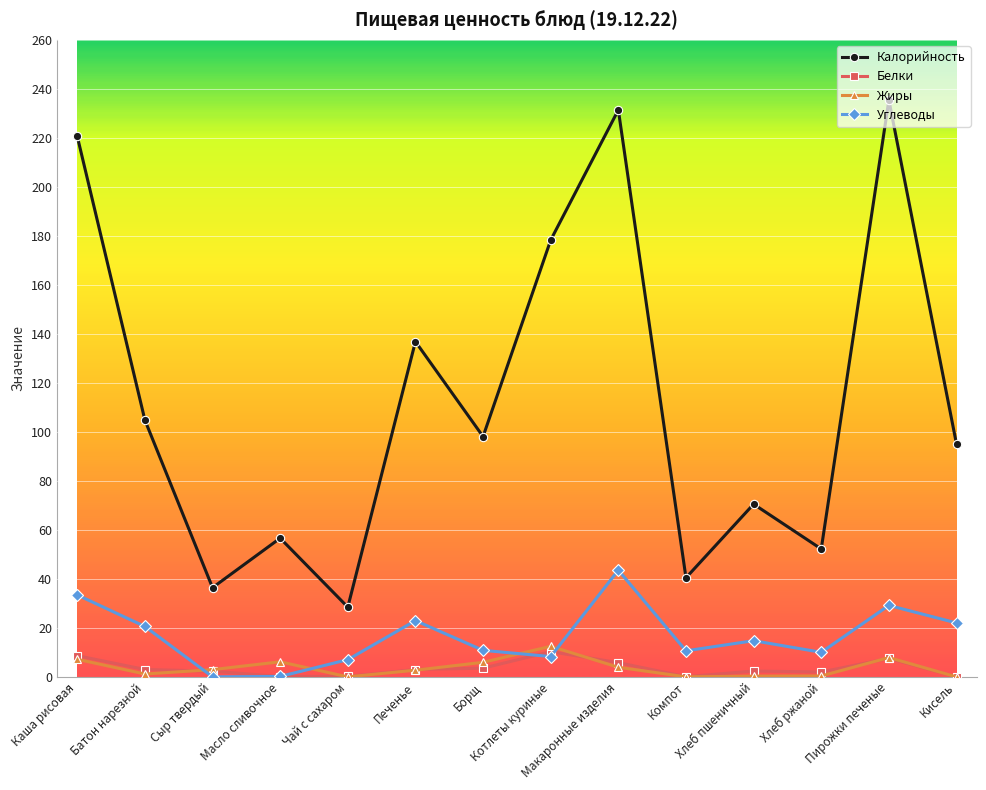

Which category has the highest value in the Жиры series?

Котлеты куриные